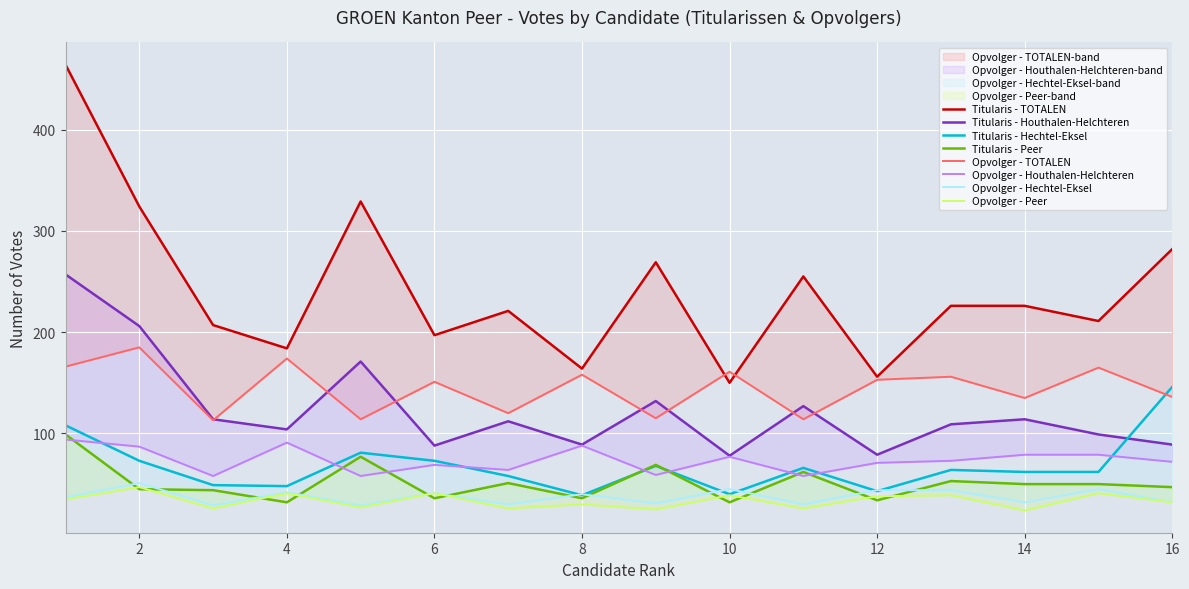

How many distinct data groups are displayed?

4